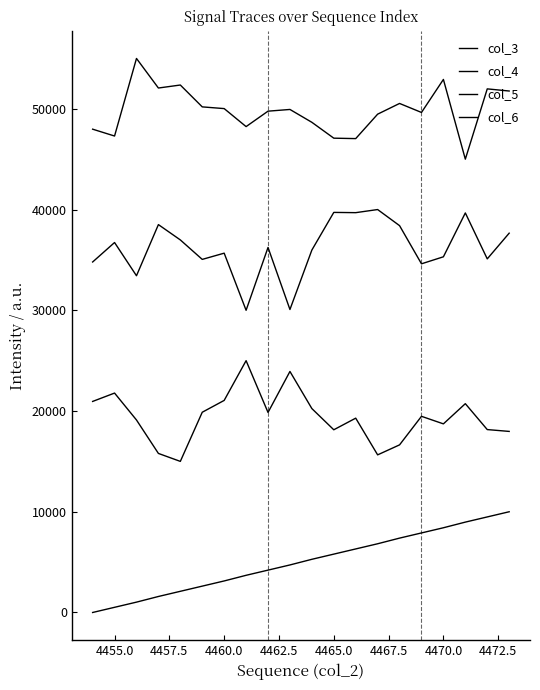

Does the chart have visible grid lines?

No